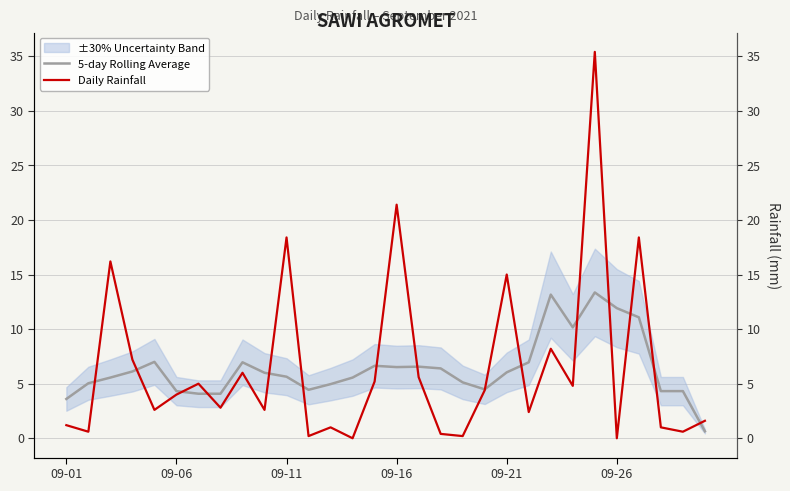

Does the chart display data point markers on the line(s)?

No